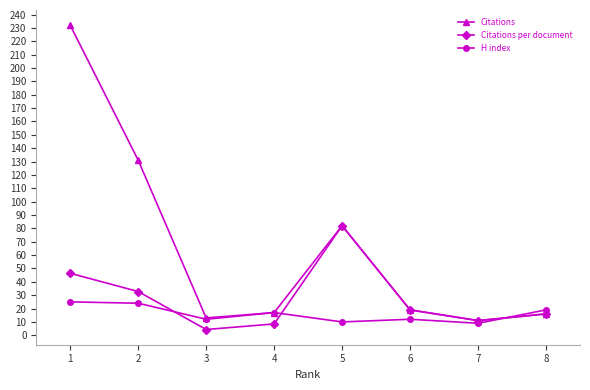

True or false: Citations per document and H index cross at least once.

True